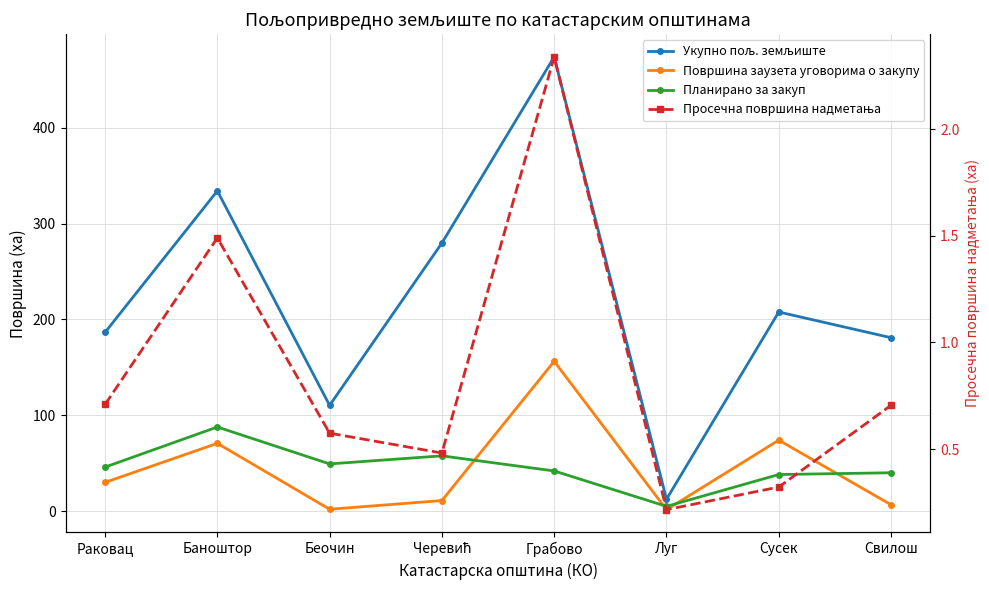

How many data points in Укупно пољ. земљиште are less than 207?

4